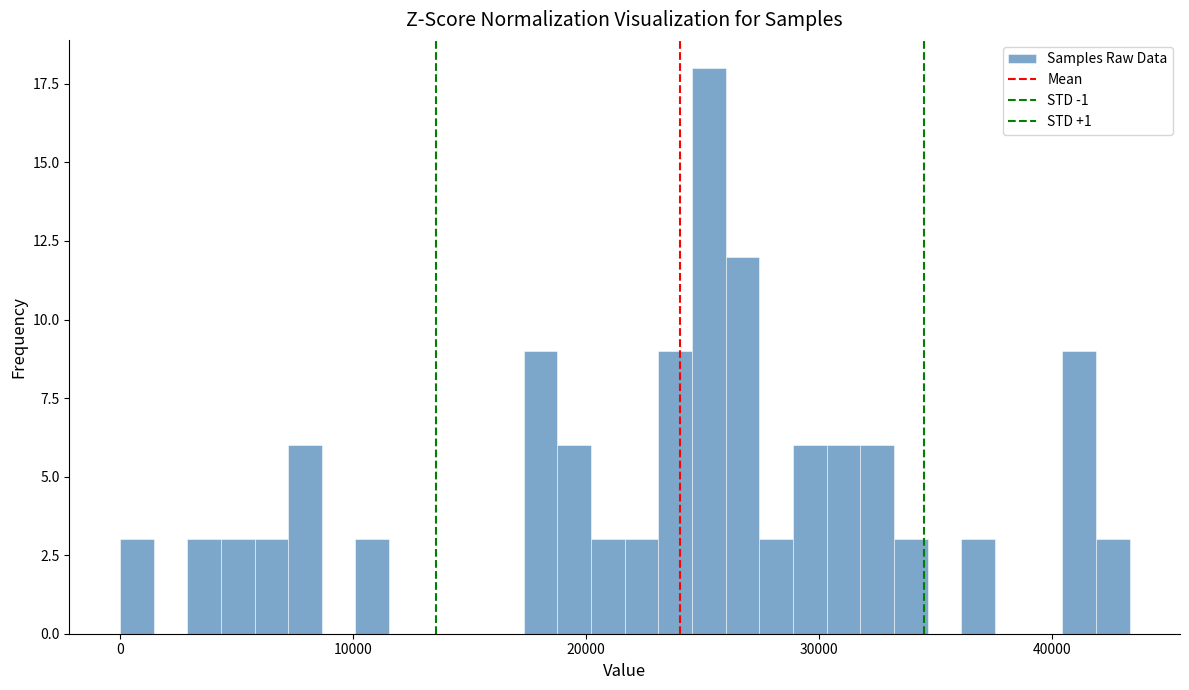

Around what value on the x-axis is the tallest bar? Give the approximate position of its centre, as read against the axis.

25000